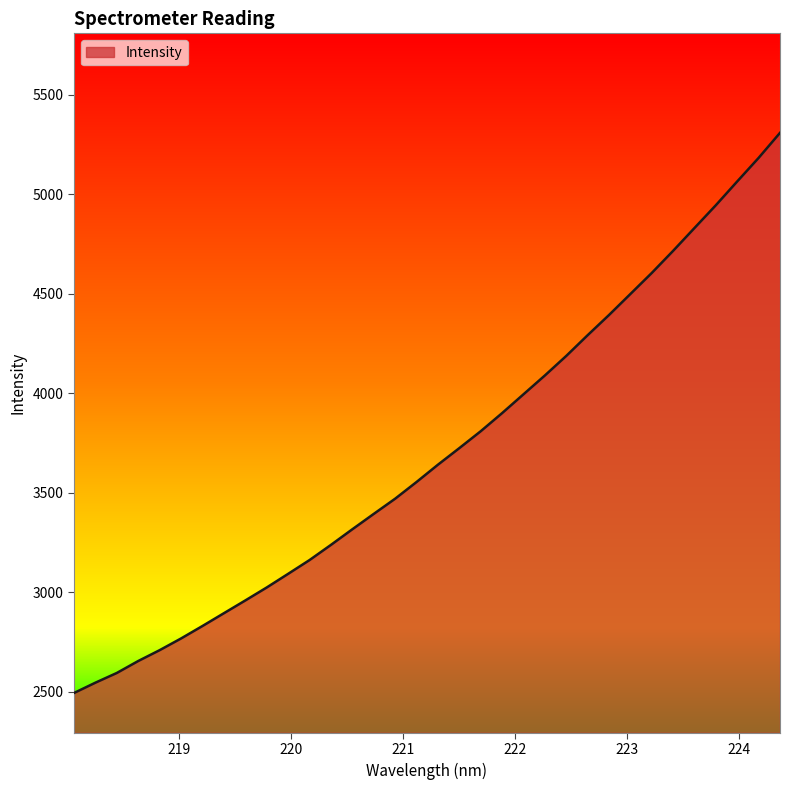

What is the smallest value displayed?

2494.0